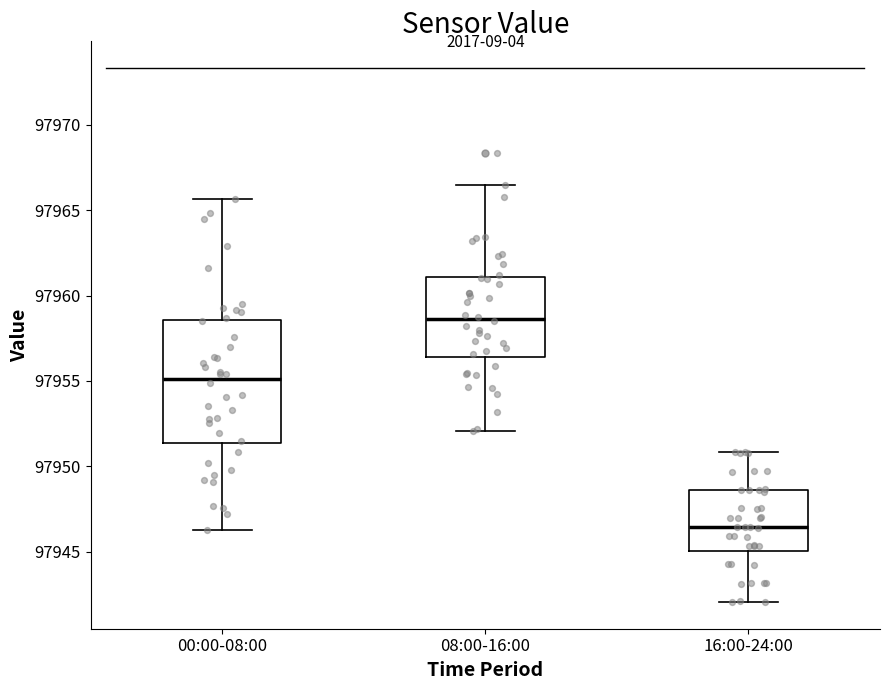

Reading left to right, transcribe this box plot: for each box, give where its median line is, the range the box spans, and where its two whiskers end, as read against the y-axis. The values are not printed on the chart, so give them approximately, as read against the axis.

00:00-08:00: median 97955.0, box 97951.5 to 97958.5, whiskers 97946.5 to 97965.5
08:00-16:00: median 97958.5, box 97956.5 to 97961.0, whiskers 97952.0 to 97966.5
16:00-24:00: median 97946.5, box 97945.0 to 97948.5, whiskers 97942.0 to 97951.0